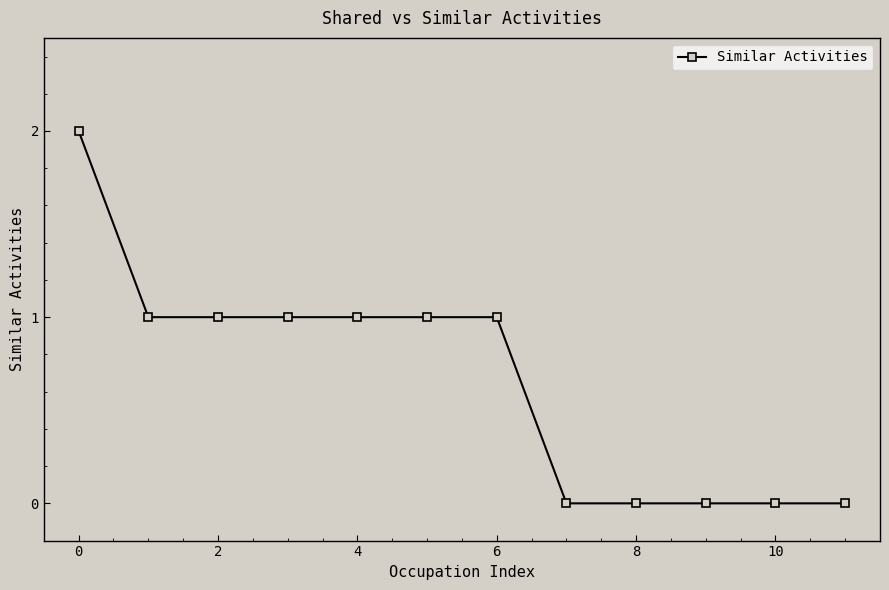

Count the values in the range 0 to 1.

11